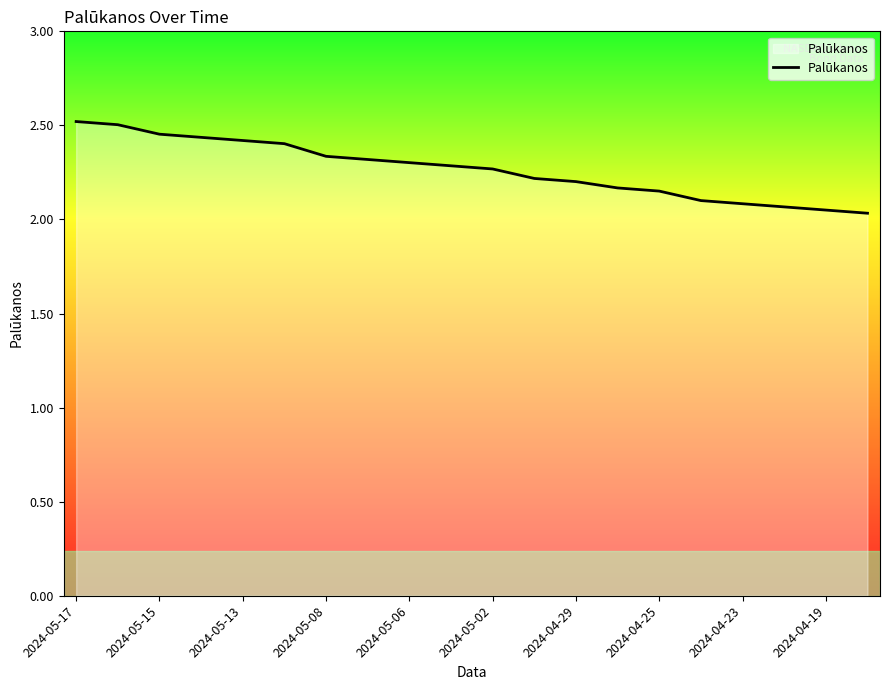

What is the difference between the maximum and minimum values?

0.5